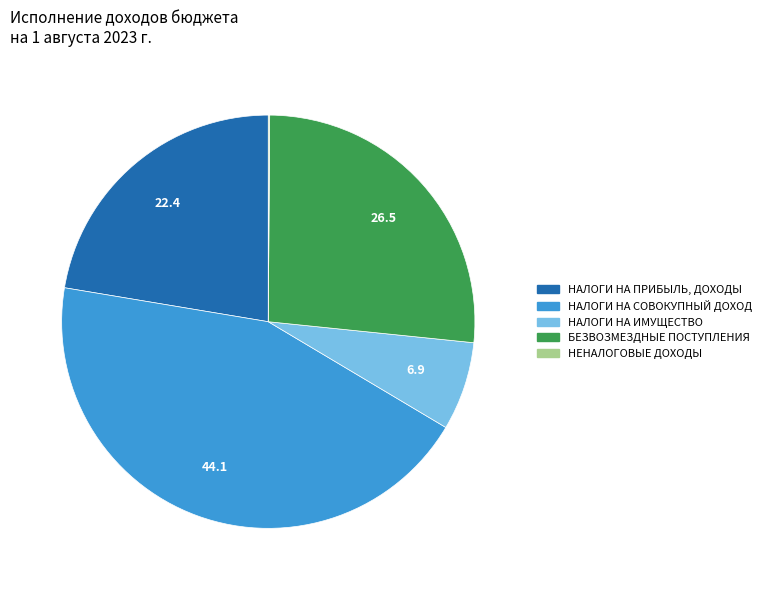

Approximately how many times larger is the value at БЕЗВОЗМЕЗДНЫЕ ПОСТУПЛЕНИЯ compared to НАЛОГИ НА ИМУЩЕСТВО?

3.8